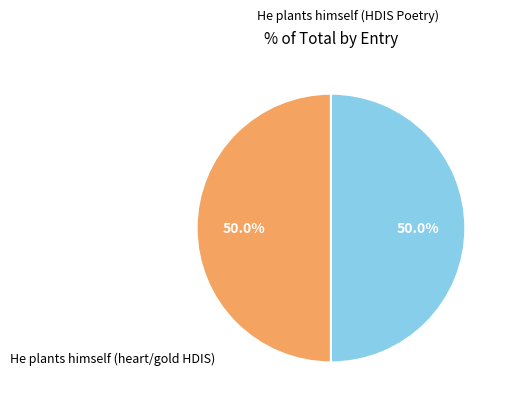

How much of the chart is everything except He plants himself (HDIS Poetry)?

50.0%